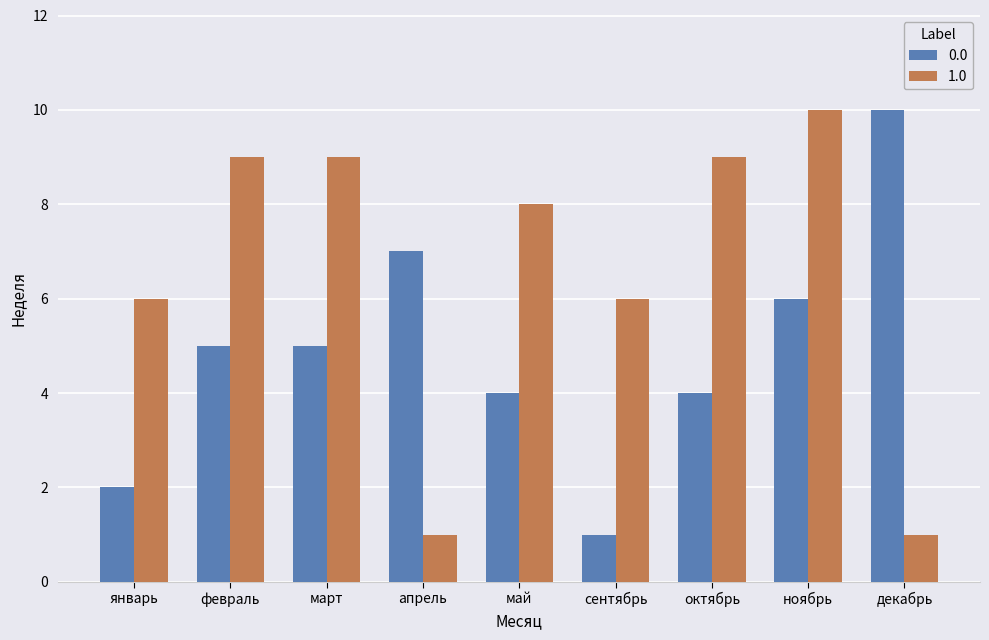

How many series are shown in this chart?

2